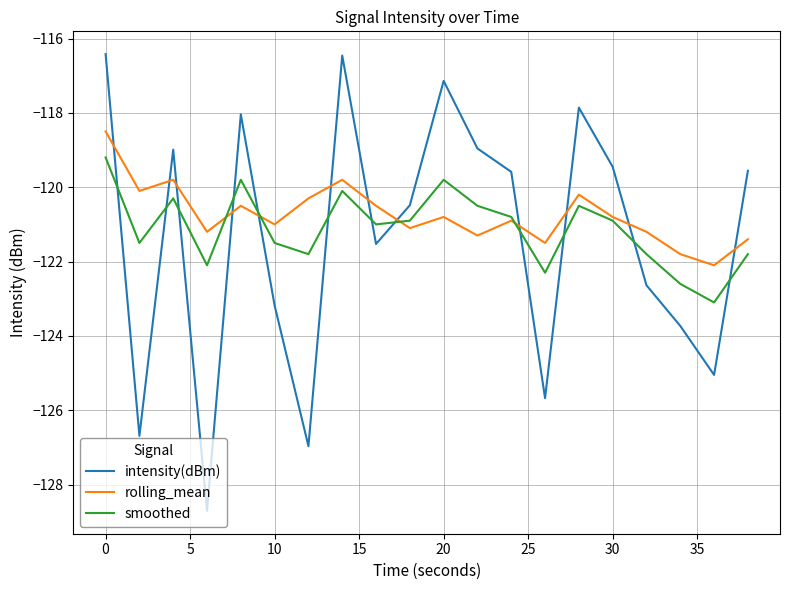

What are all the series names shown in the legend?

intensity(dBm), rolling_mean, smoothed